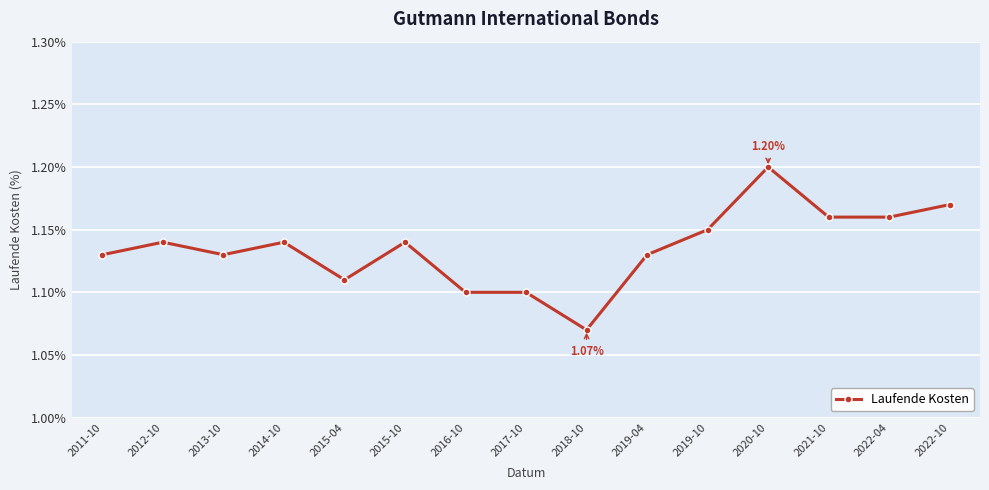

Does the chart display data point markers on the line(s)?

Yes